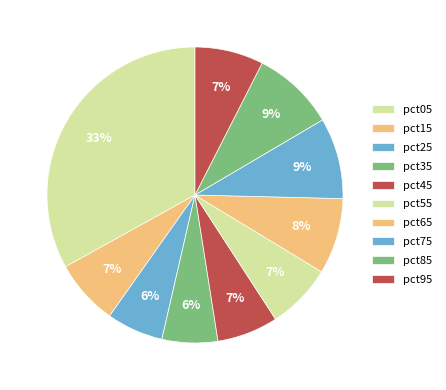

Is there any slice that represents more than half of the pie?

No